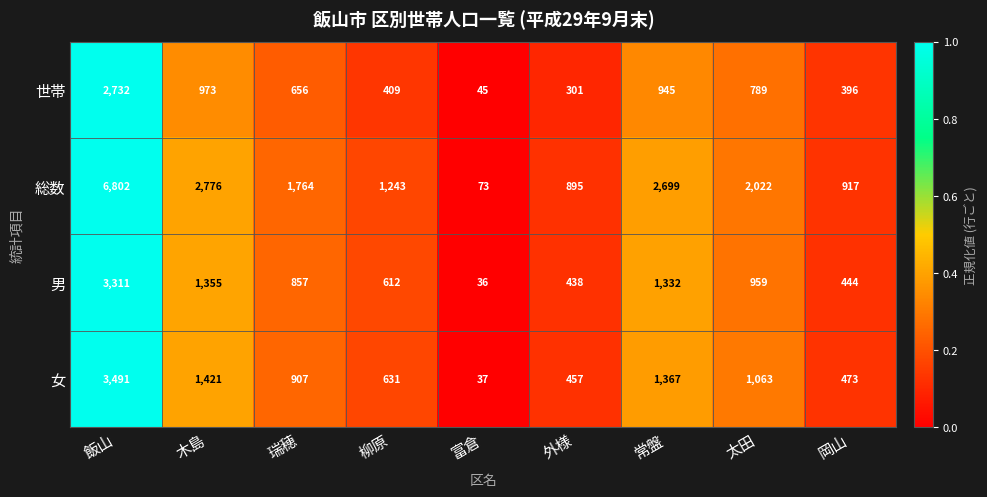

Rank the series by their maximum value, from highest to lowest.

総数, 女, 男, 世帯